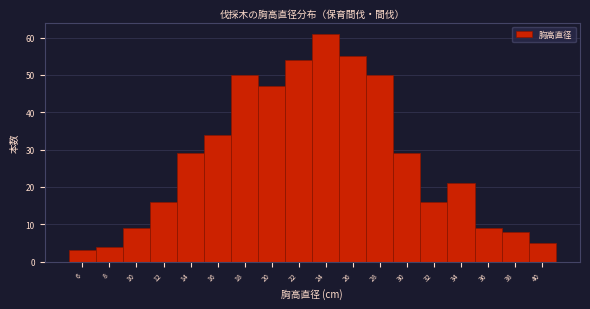

Reading left to right, transcribe this chart: for each bar, give the range it covers on the x-axis and its height. The values are not printed on the chart, so give them approximately, as read against the axis.

5 to 7: 3
7 to 9: 4
9 to 11: 9
11 to 13: 16
13 to 15: 29
15 to 17: 34
17 to 19: 50
19 to 21: 47
21 to 23: 54
23 to 25: 61
25 to 27: 55
27 to 29: 50
29 to 31: 29
31 to 33: 16
33 to 35: 21
35 to 37: 9
37 to 39: 8
39 to 41: 5